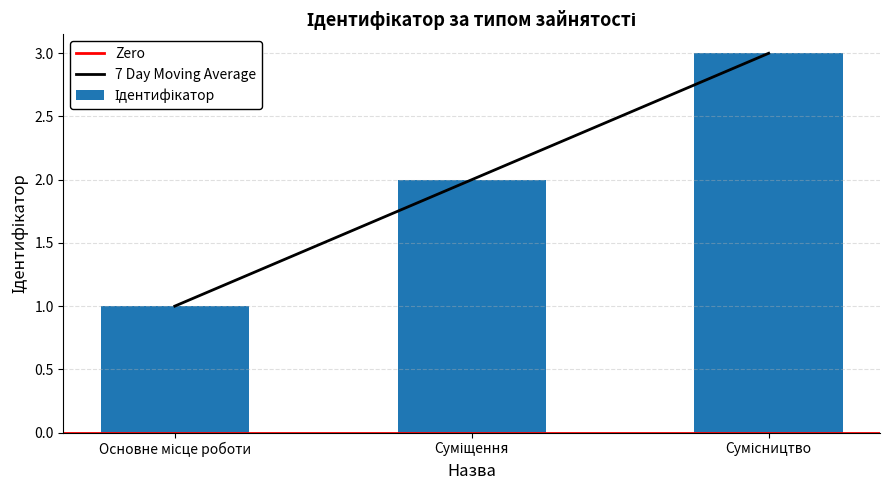

Which has a higher value, Суміщення or Сумісництво?

Сумісництво